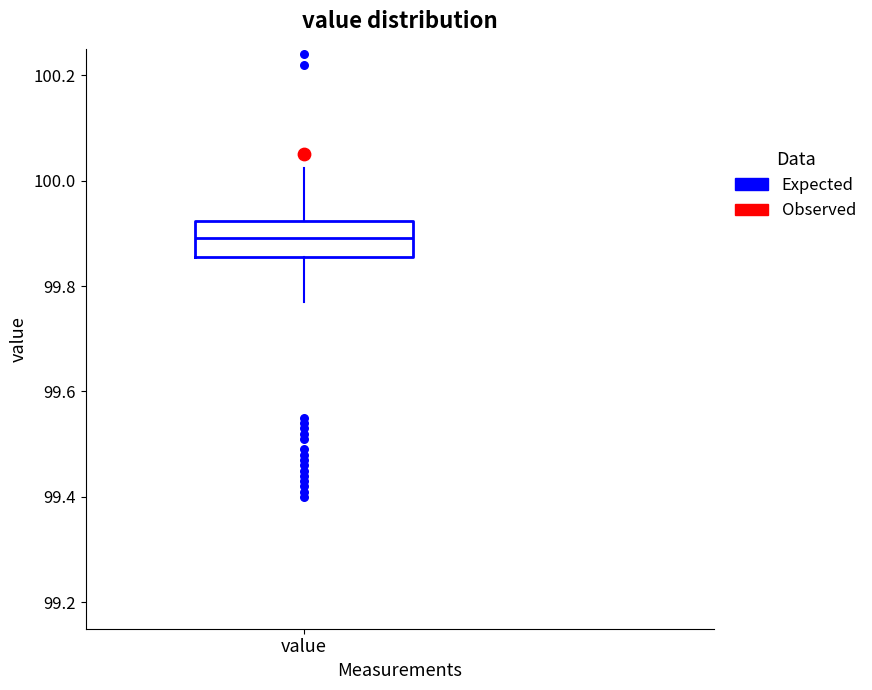

Transcribe this box plot: give where the median line is, the range the box spans, and where the two whiskers end, as read against the y-axis. The values are not printed on the chart, so give them approximately, as read against the axis.

median 99.90, box 99.86 to 99.92, whiskers 99.76 to 100.02